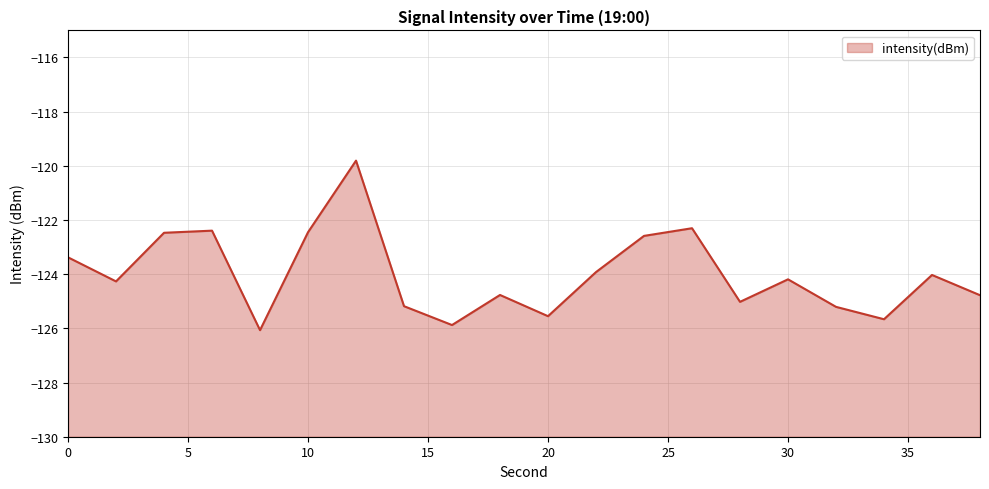

The chart shows a value of -73.1 at 18. True or false?

False